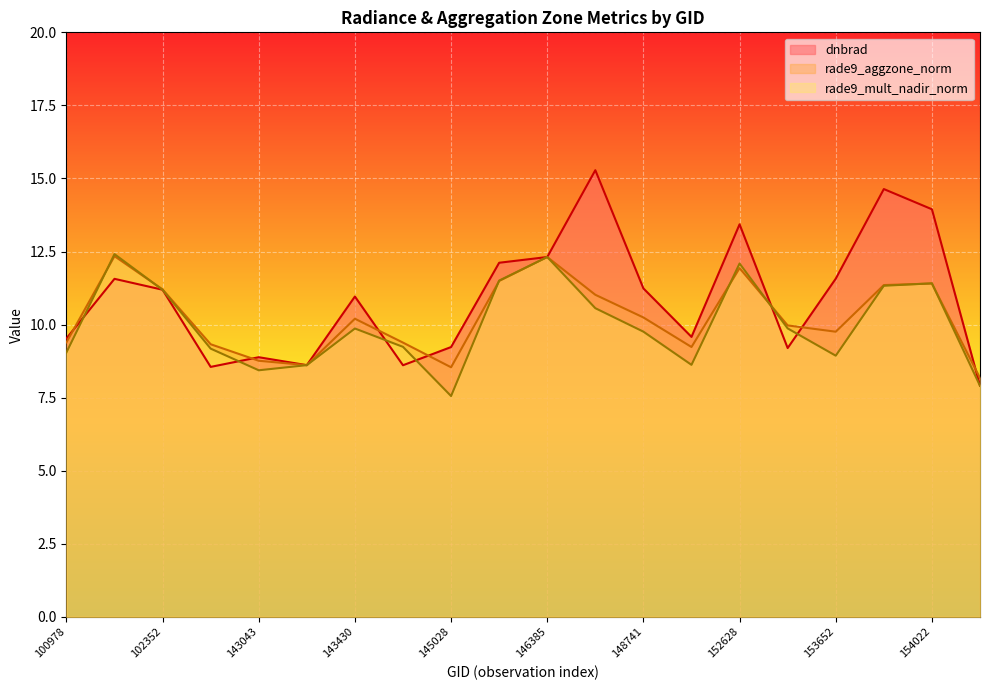

What is the difference between the maximum and minimum values in the rade9_mult_nadir_norm series?

4.9